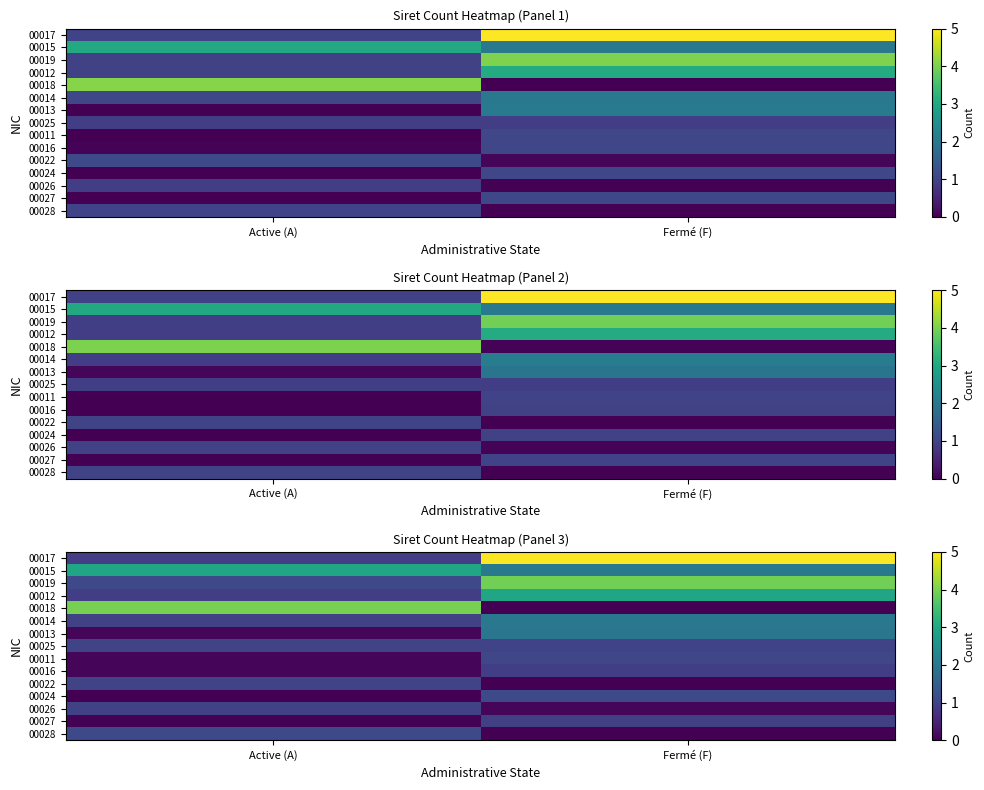

What is the sum of all row_2 values?

5.0